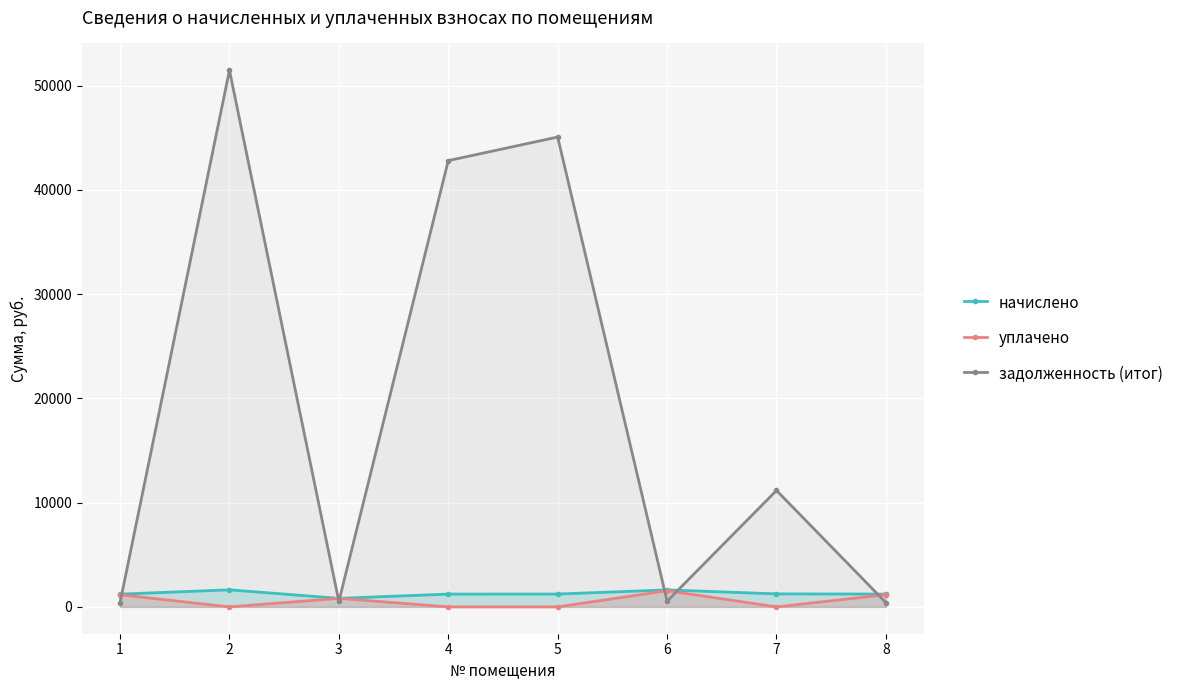

What is the average value of the задолженность (итог) series?

19049.0